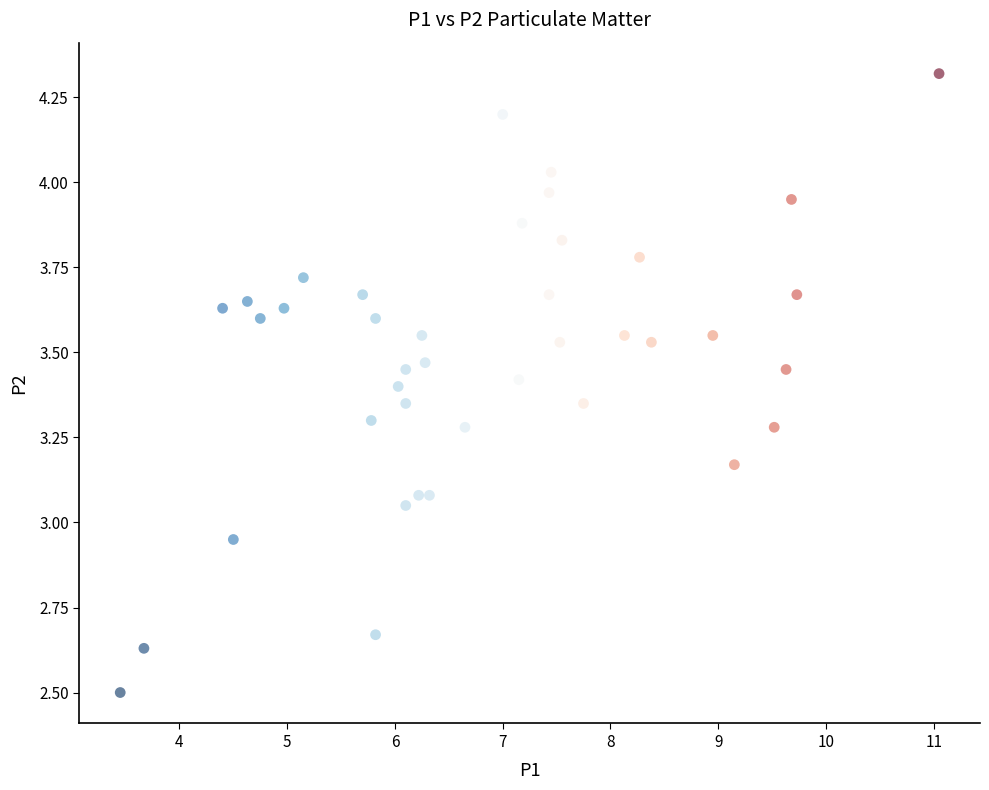

What is the range of X values (max minus min)?

7.6